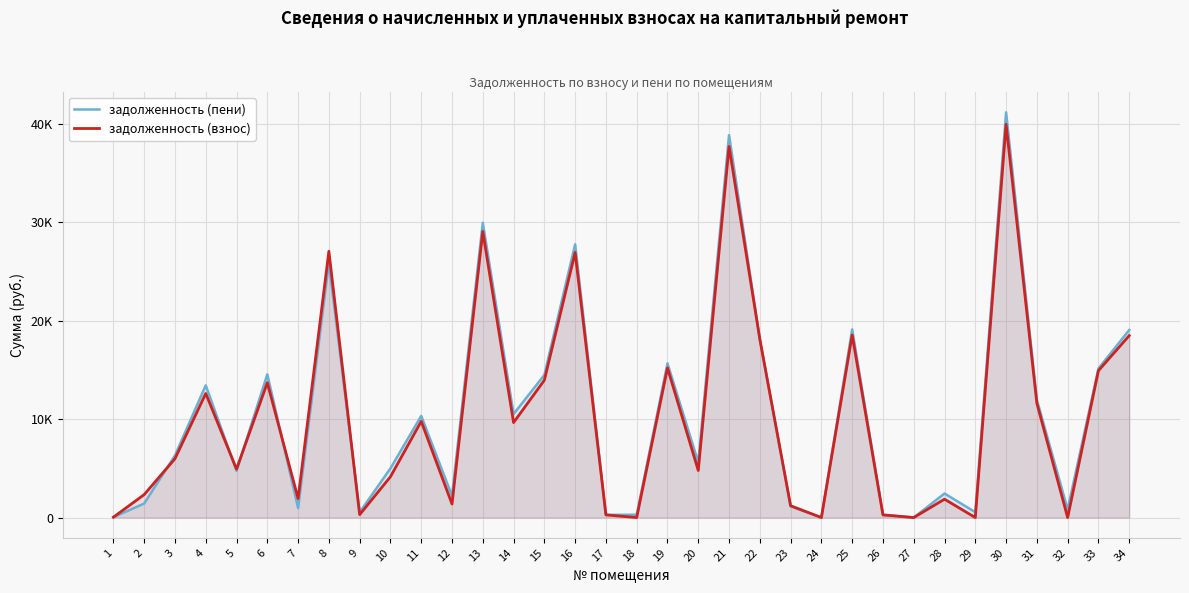

List the labels in order of задолженность (взнос) value, smallest first.

18, 24, 27, 29, 32, 1, 17, 26, 9, 23, 12, 28, 7, 2, 10, 20, 5, 3, 14, 11, 31, 4, 6, 15, 33, 19, 22, 34, 25, 16, 8, 13, 21, 30